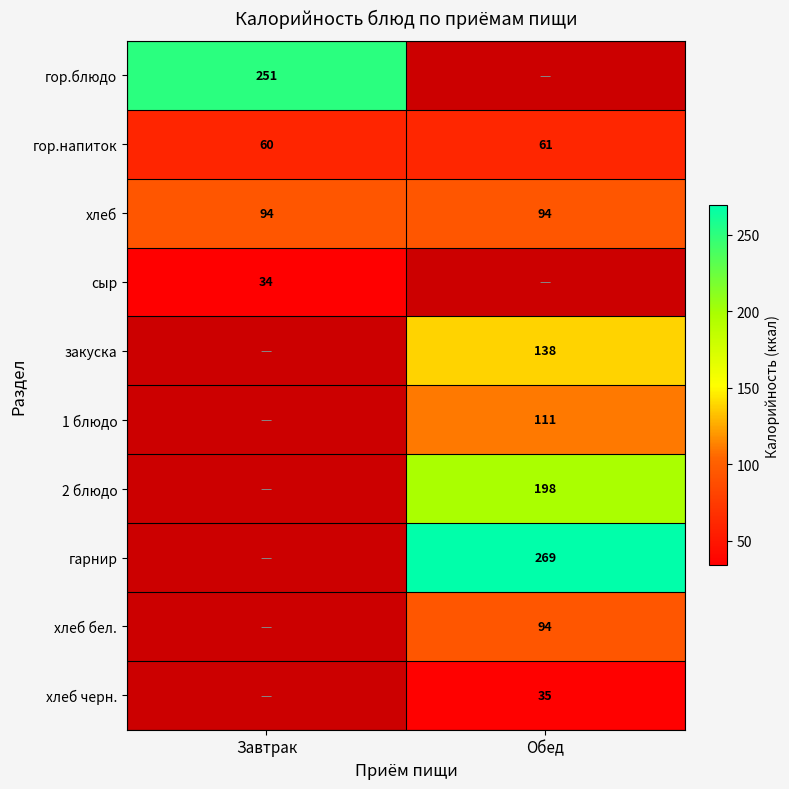

Where is гор.напиток nearest to the value 60?

Завтрак